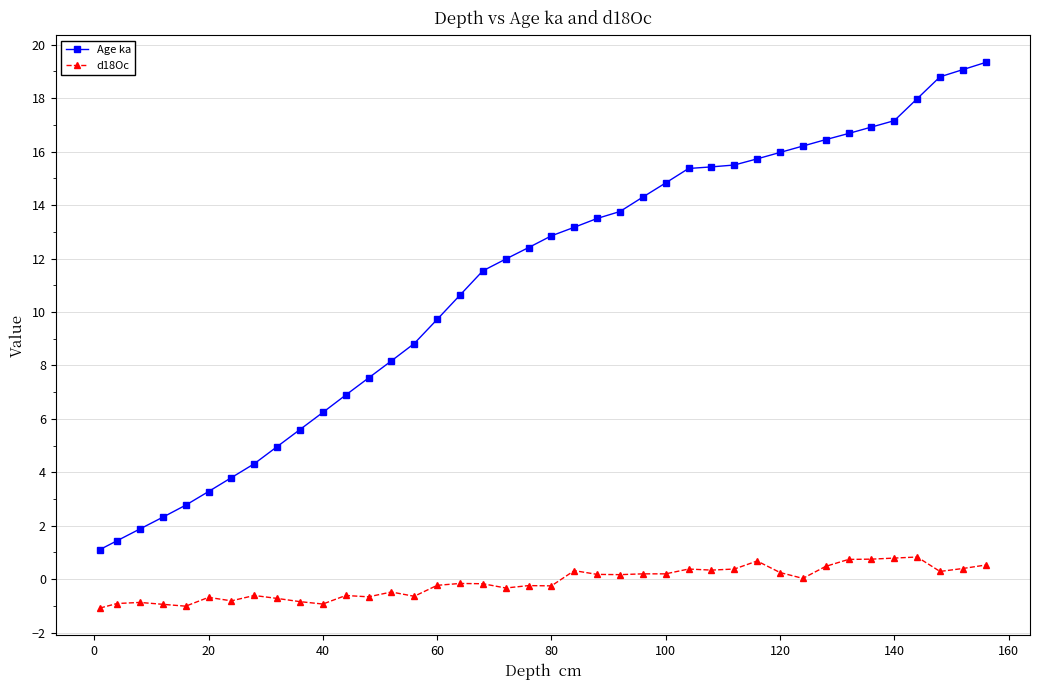

What is the greatest value displayed?

19.3